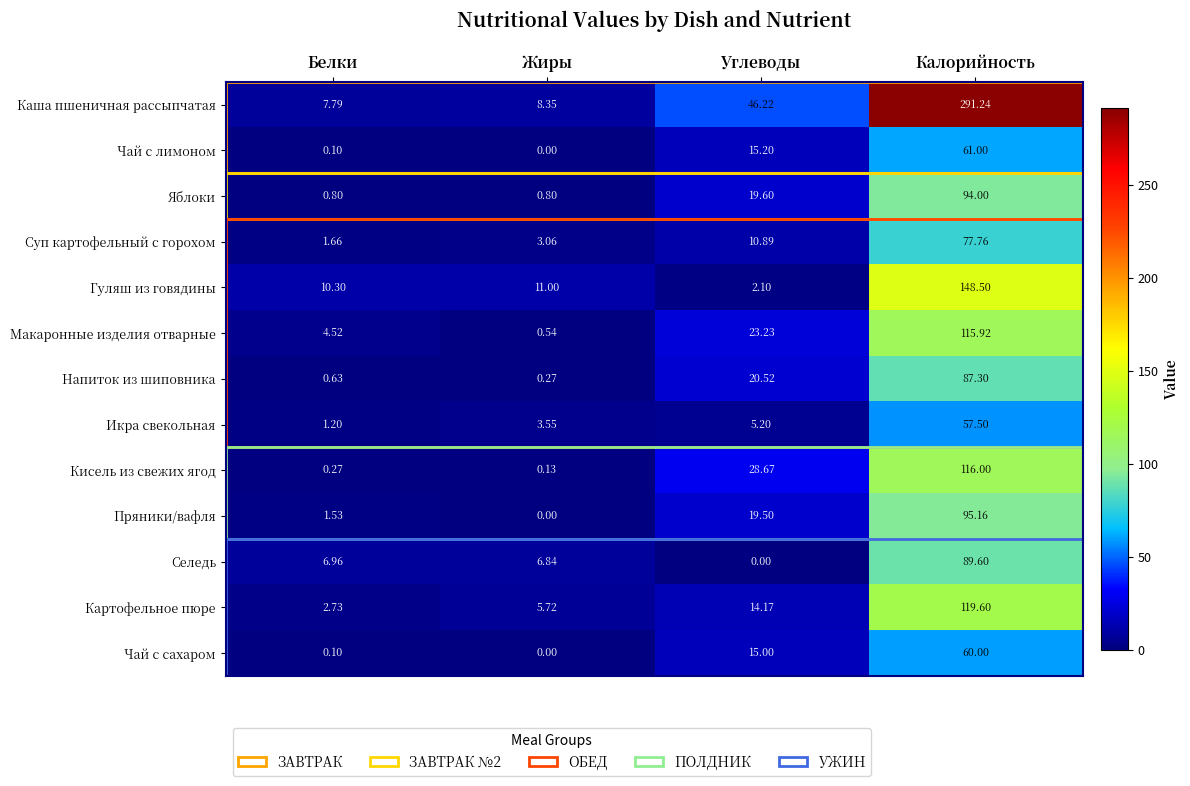

Which series has the widest spread of values?

Каша пшеничная рассыпчатая